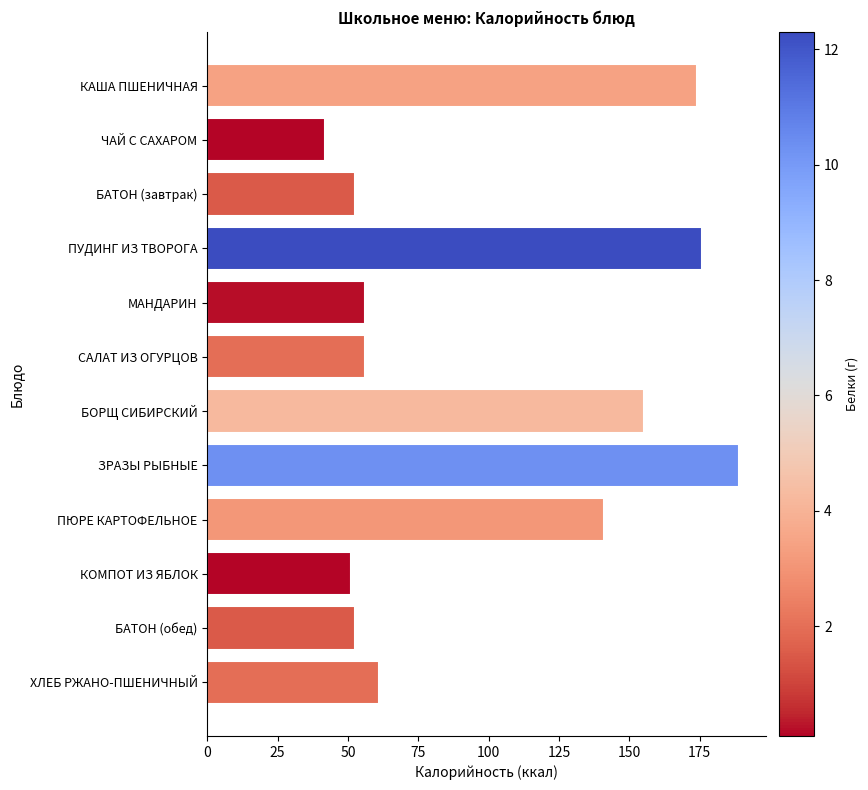

What is the label of the 3rd bar from the top?

БАТОН (завтрак)